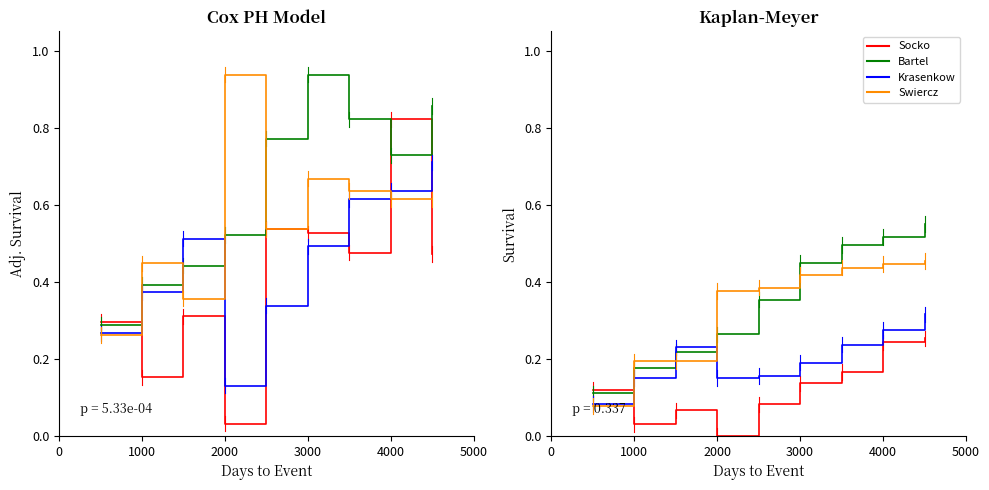

How many lines are shown in the chart?

4